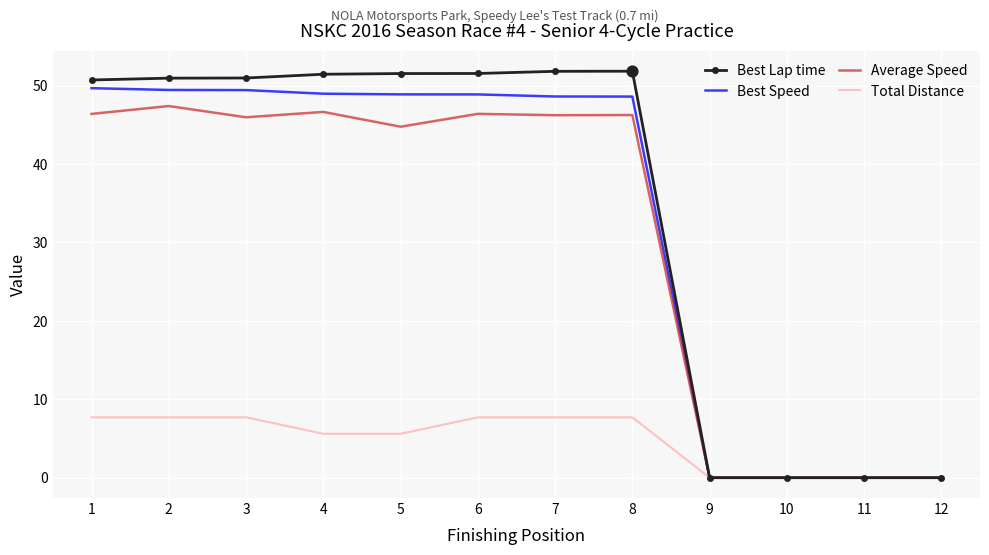

What is the spread (max minus min) of values at 1?

43.0